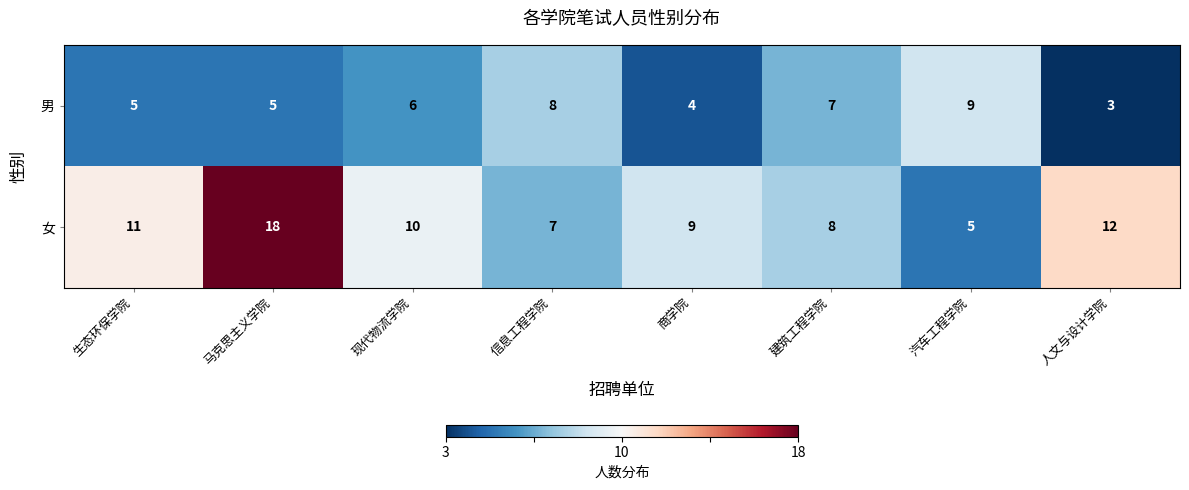

What is the total value across all series at 建筑工程学院?

15